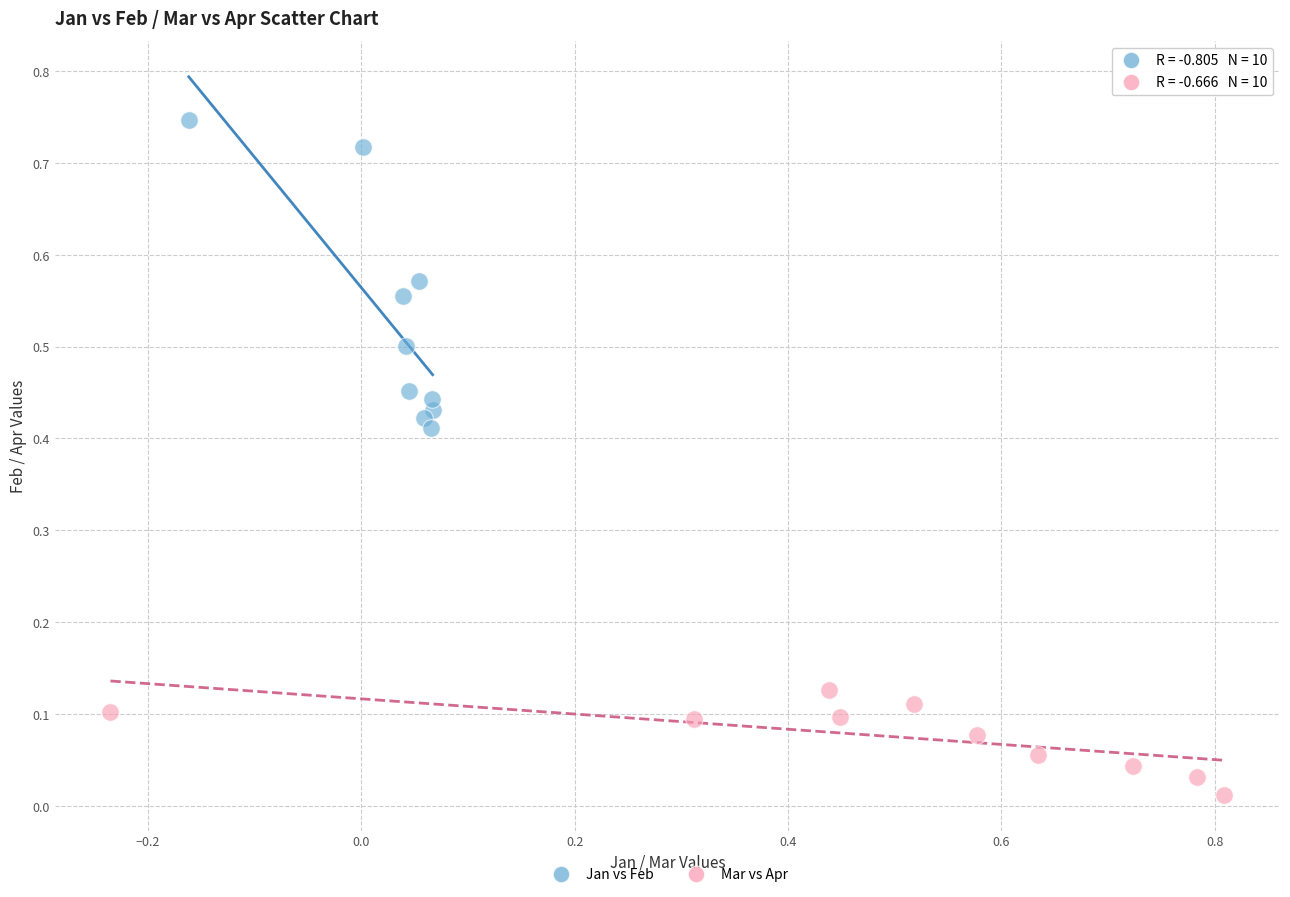

Which series reaches the minimum Y coordinate?

Mar vs Apr